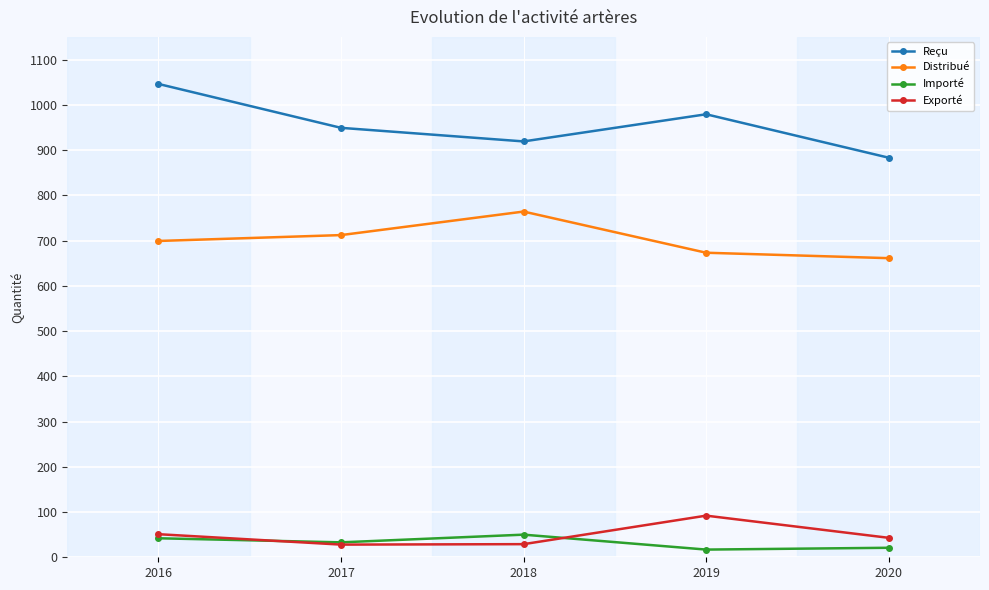

Which label corresponds to the largest value in the chart?

2016